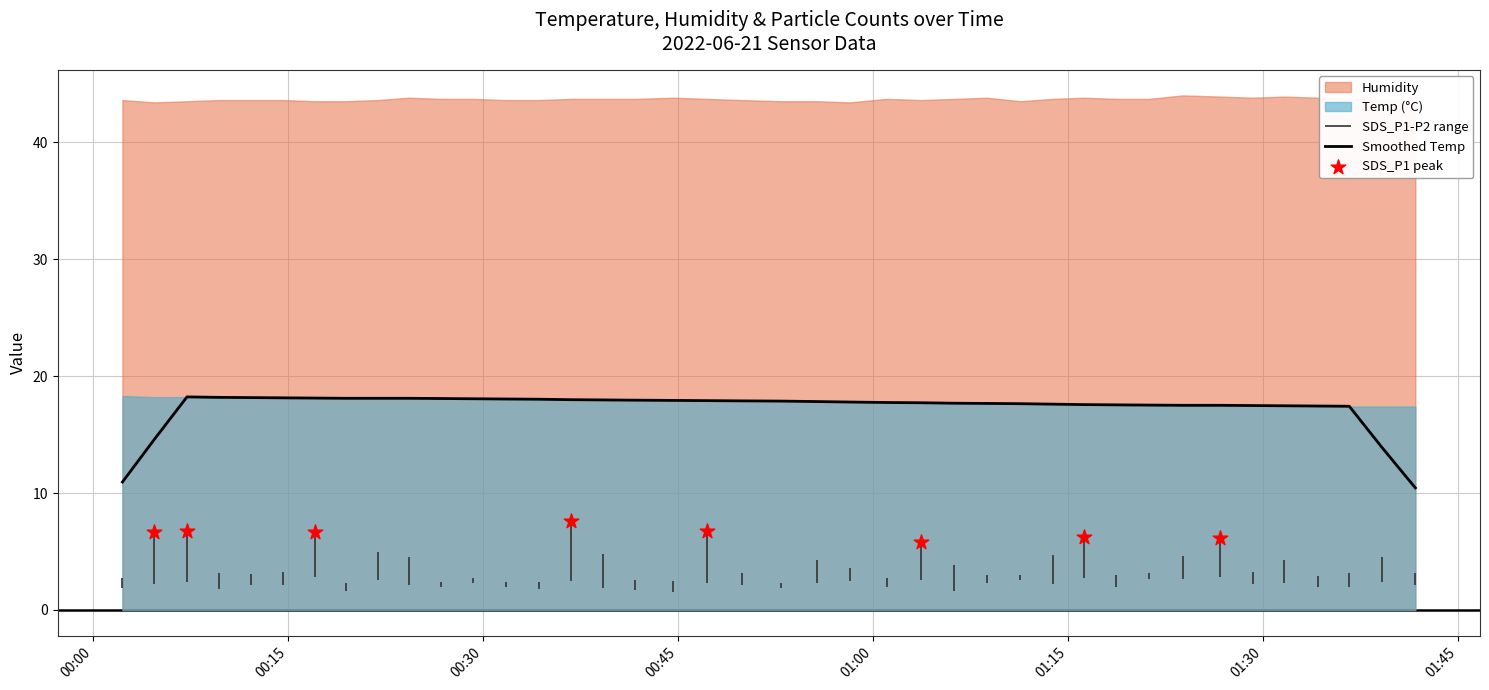

What is the highest value of the Smoothed Temp series?

18.2